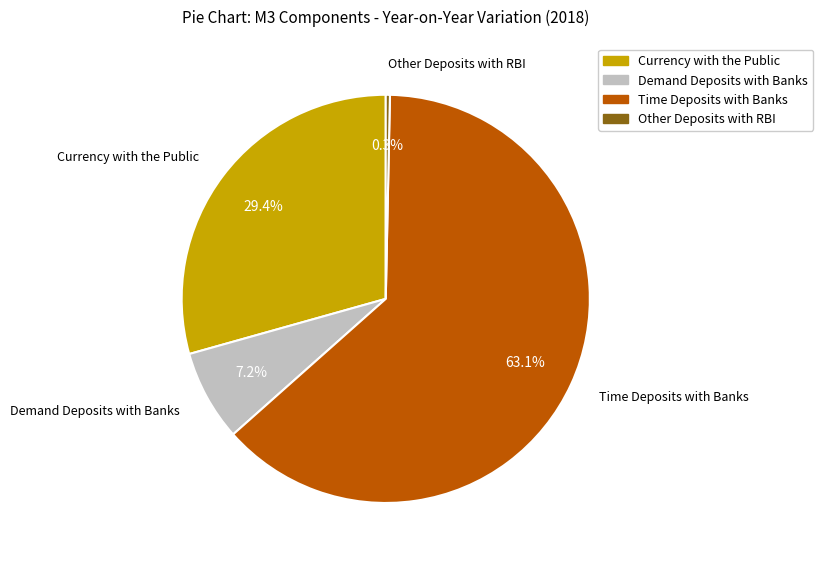

What is the largest slice in the pie chart?

Time Deposits with Banks